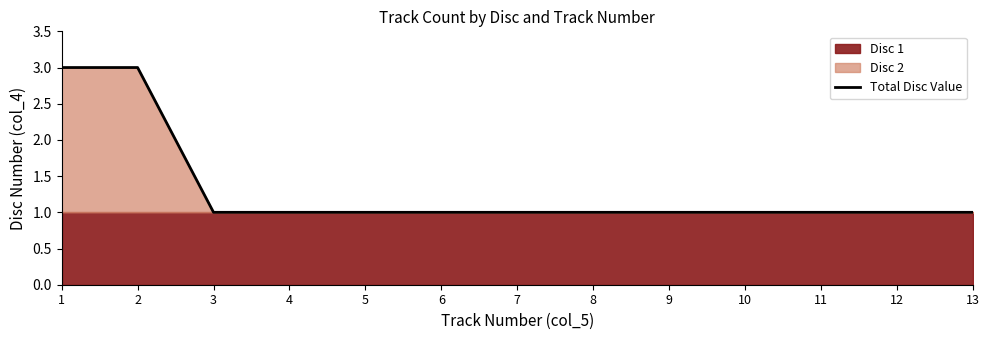

Is it true that the value at 1 is 3?

True